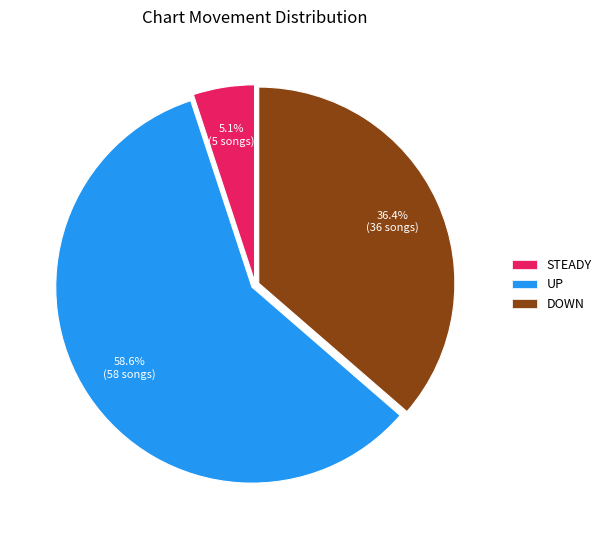

Does any single category account for the majority?

Yes